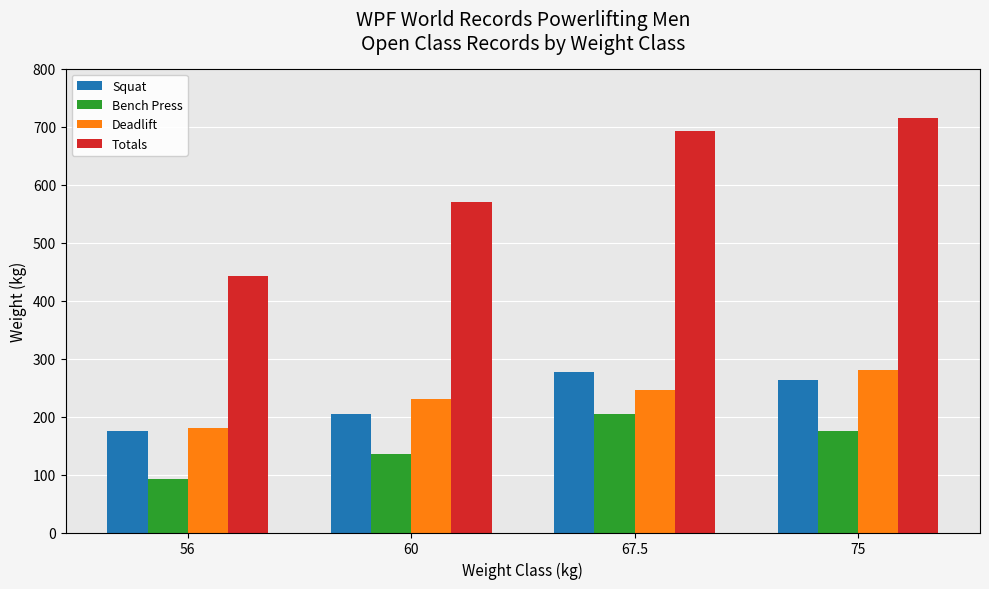

What is the label of the 1st bar from the left?

56